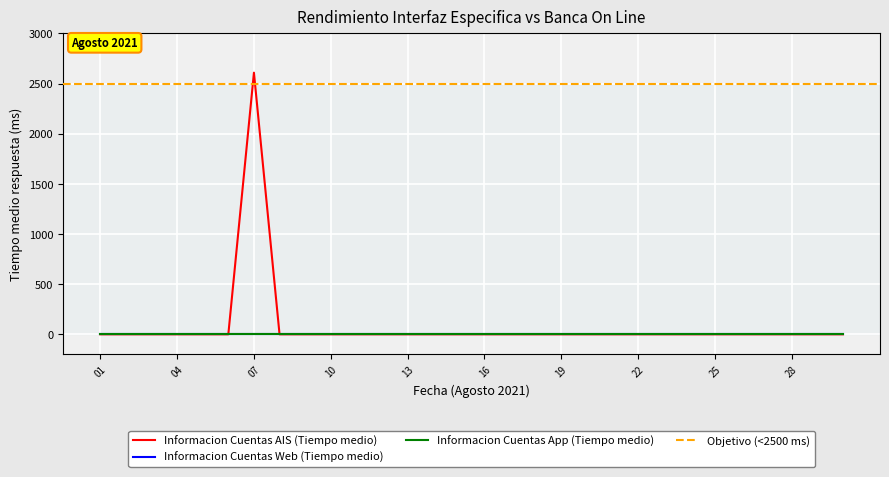

What are all the series names shown in the legend?

Informacion Cuentas AIS (Tiempo medio), Informacion Cuentas Web (Tiempo medio), Informacion Cuentas App (Tiempo medio)